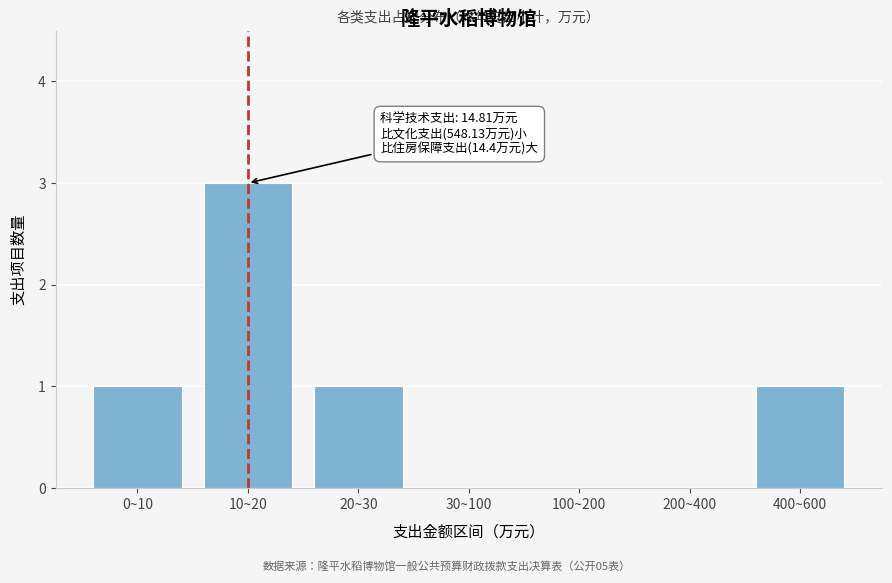

Reading left to right, extract all data points from this chart.

0~10=1	10~20=3	20~30=1	30~100=0	100~200=0	200~400=0	400~600=1